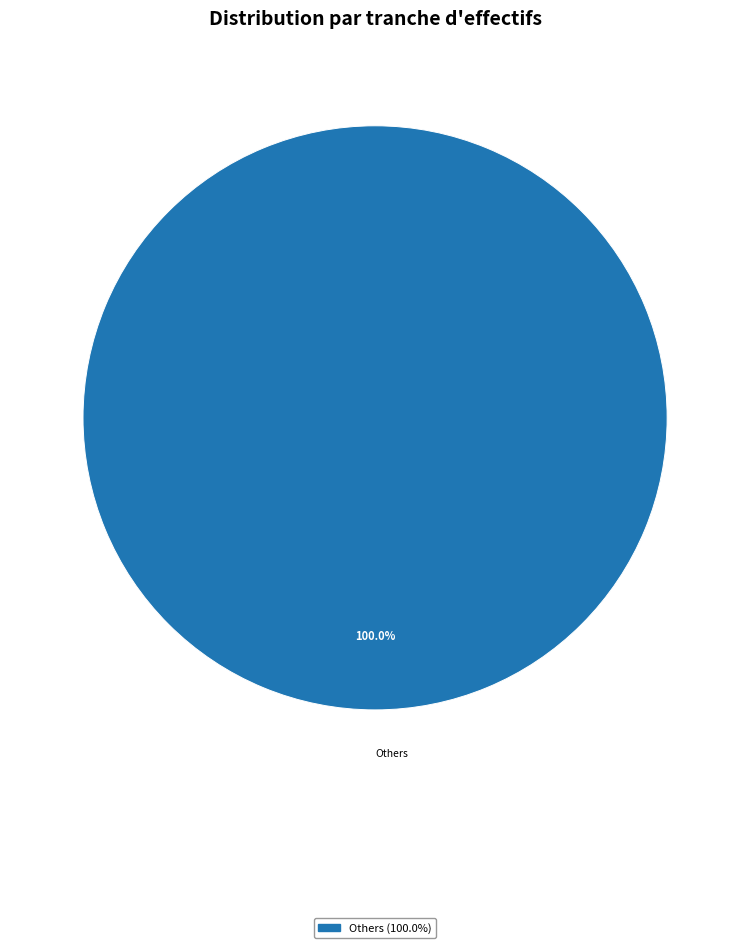

Rank the categories by value from highest to lowest.

Others (100.0%)